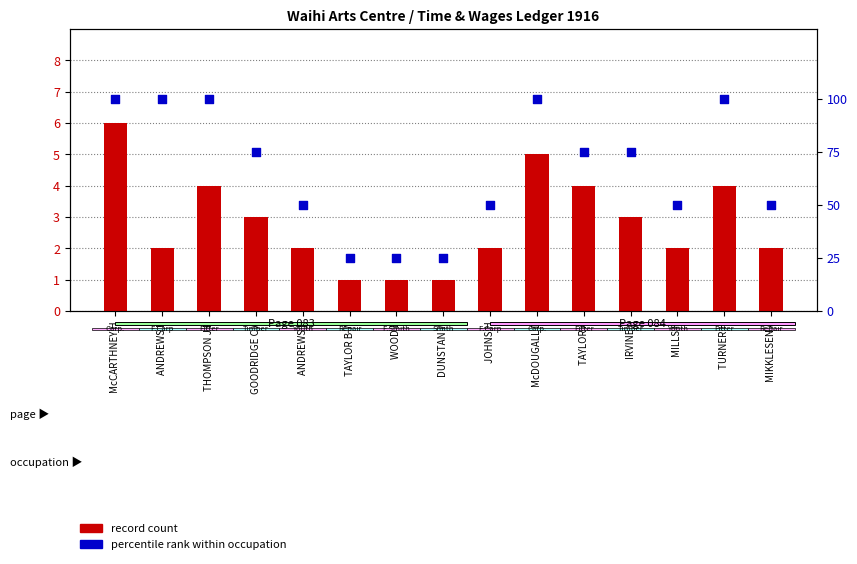

Which series reaches the minimum Y coordinate?

record count